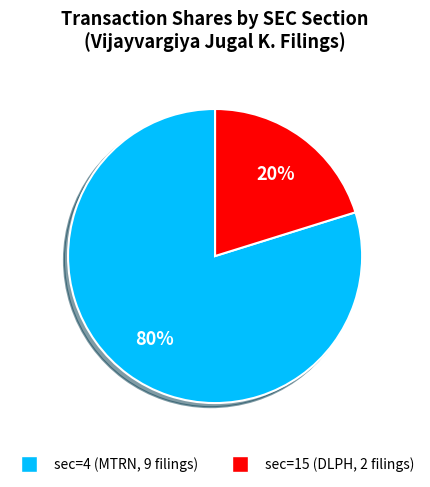

Is there a majority slice in this chart?

Yes